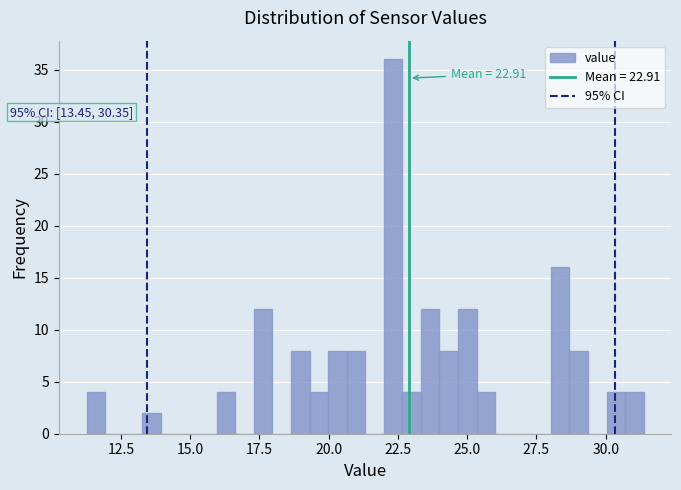

Around what value on the x-axis is the tallest bar? Give the approximate position of its centre, as read against the axis.

22.5